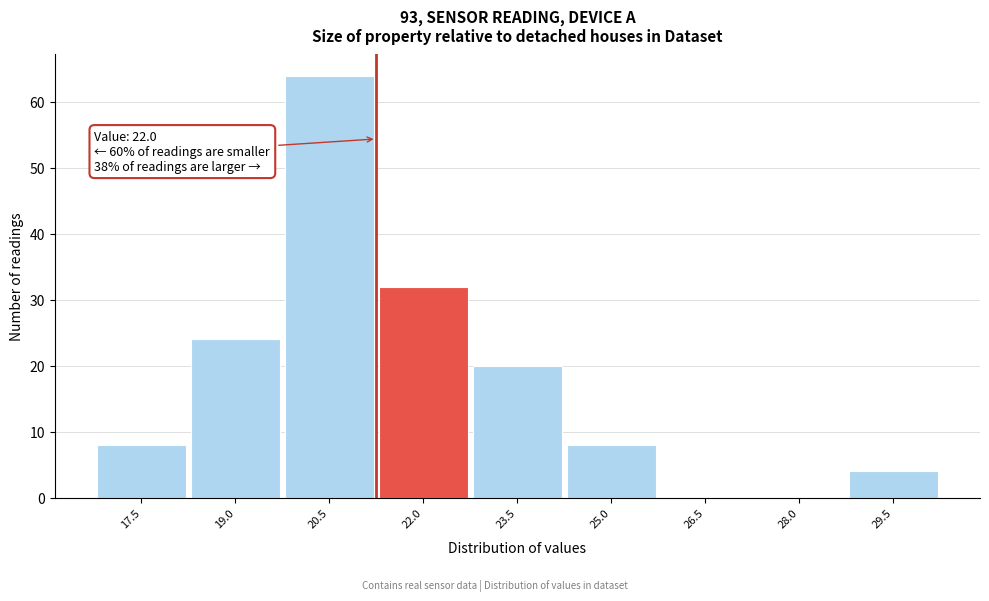

Reading right to left, list all the values displayed in this chart.

29.5=4	28.0=0	26.5=0	25.0=8	23.5=20	22.0=32	20.5=64	19.0=24	17.5=8